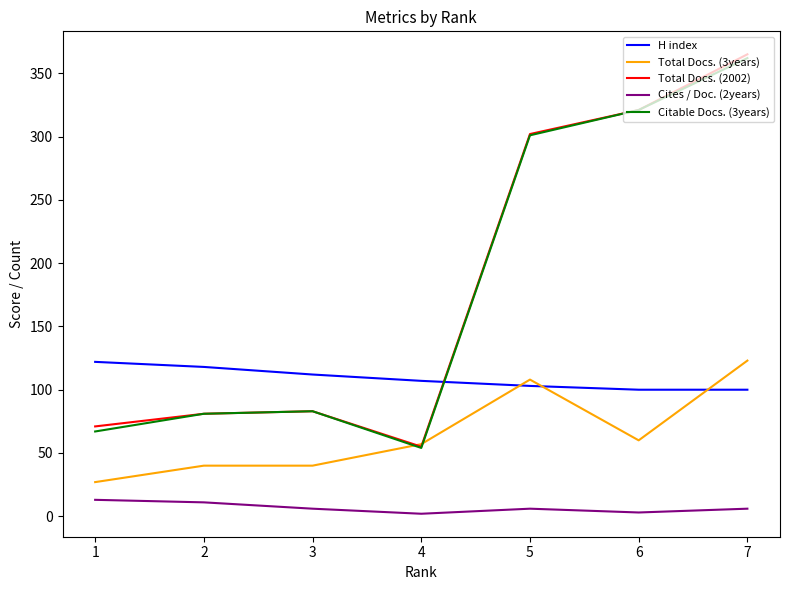

What is the difference between the highest and lowest values at 4?

105